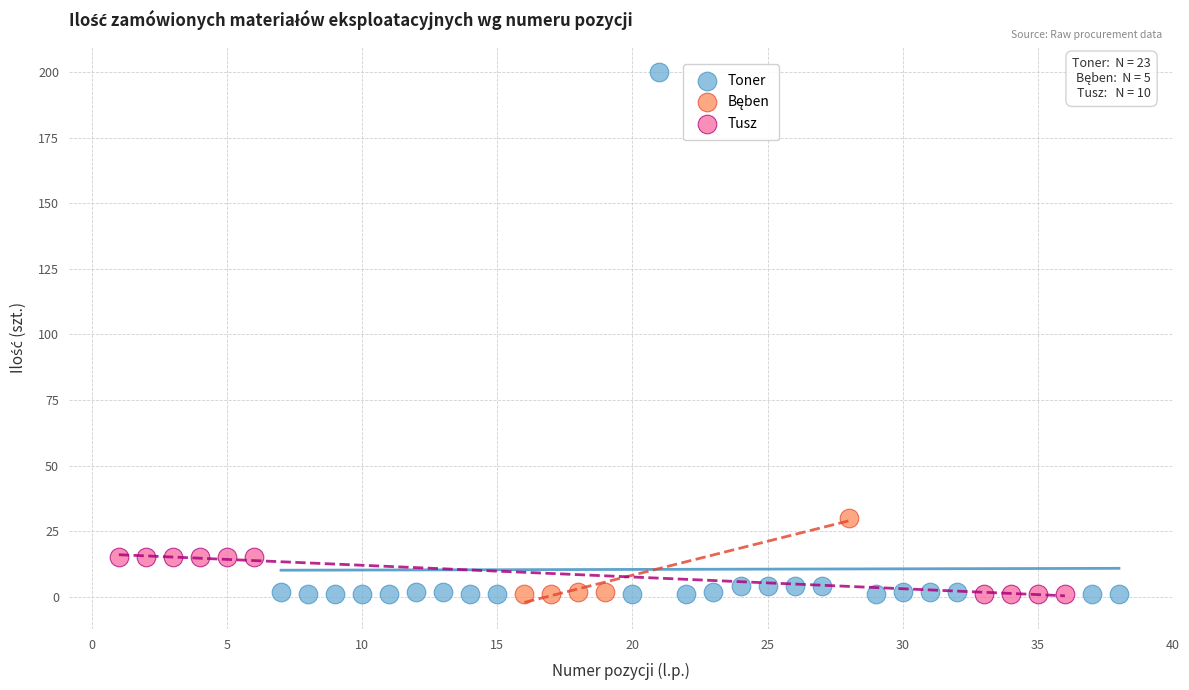

Which series contains the highest Y value?

Toner